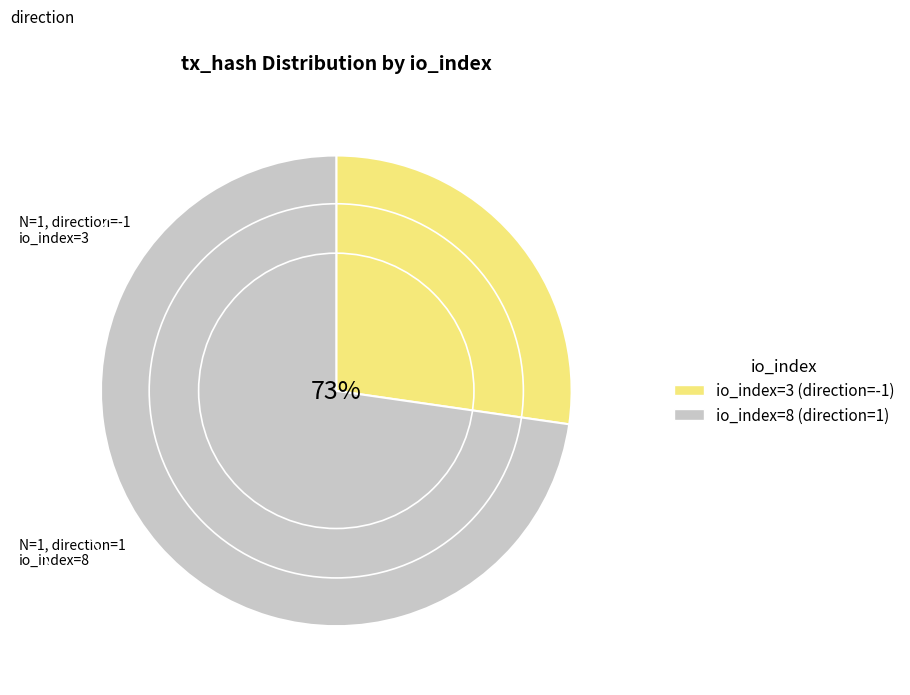

To the nearest percent, what is the difference between the largest and smallest slice percentages?

45%